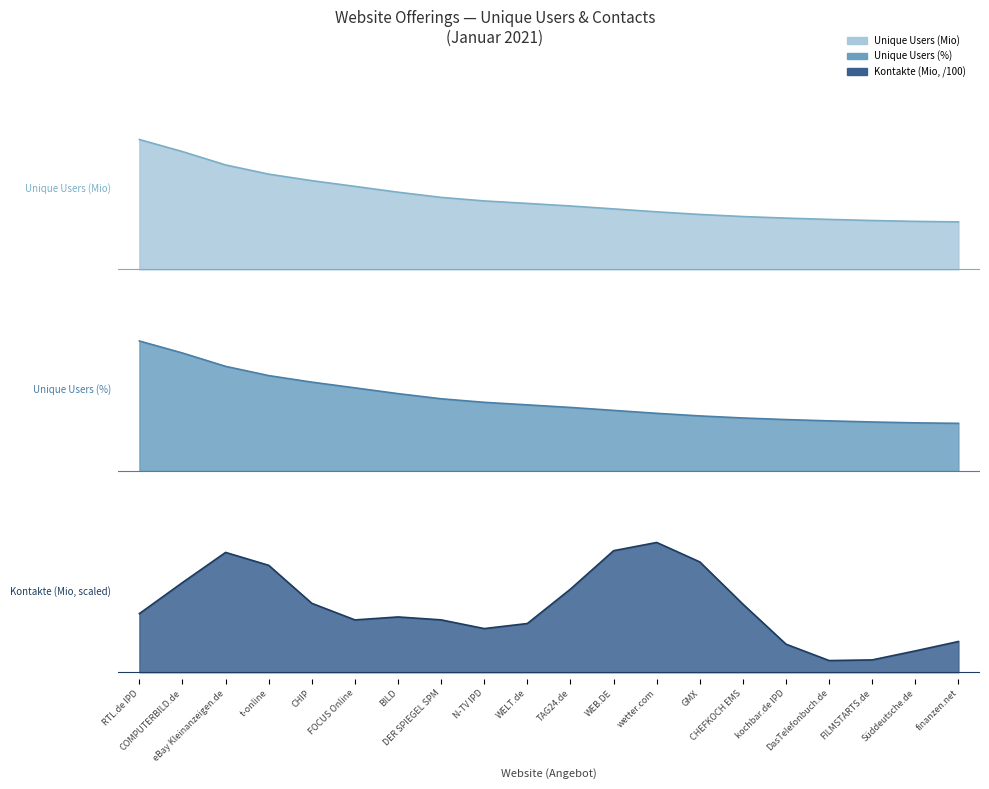

What is the value of the 6th point from the left?

12.0